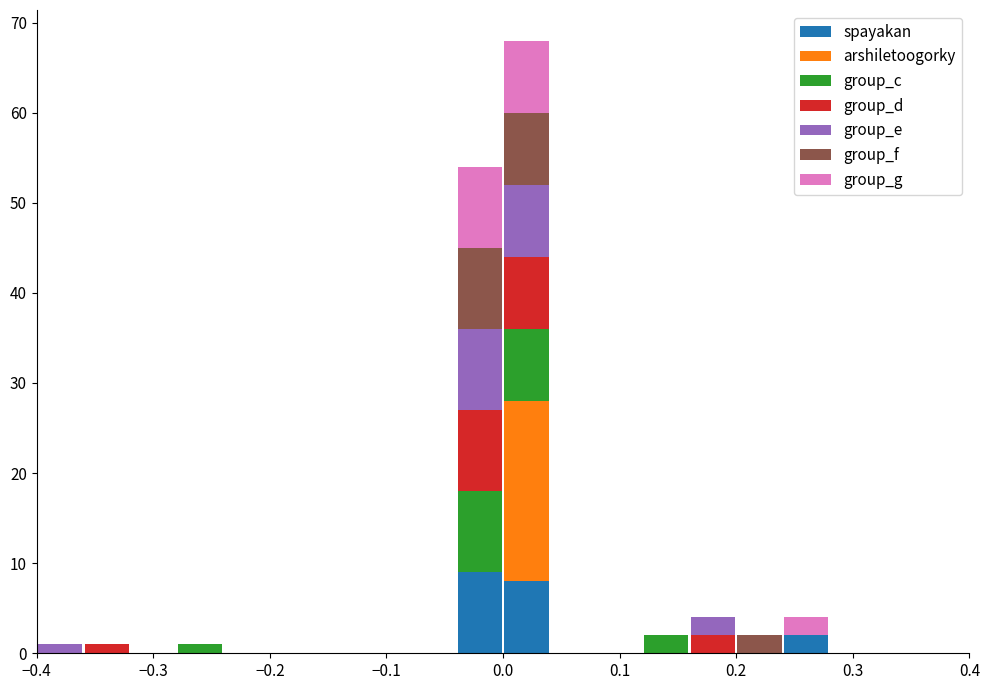

What is the total height of the stacked bar covering 0.12 to 0.16 on the x-axis? The values are not printed on the chart, so give them approximately, as read against the axis.

2